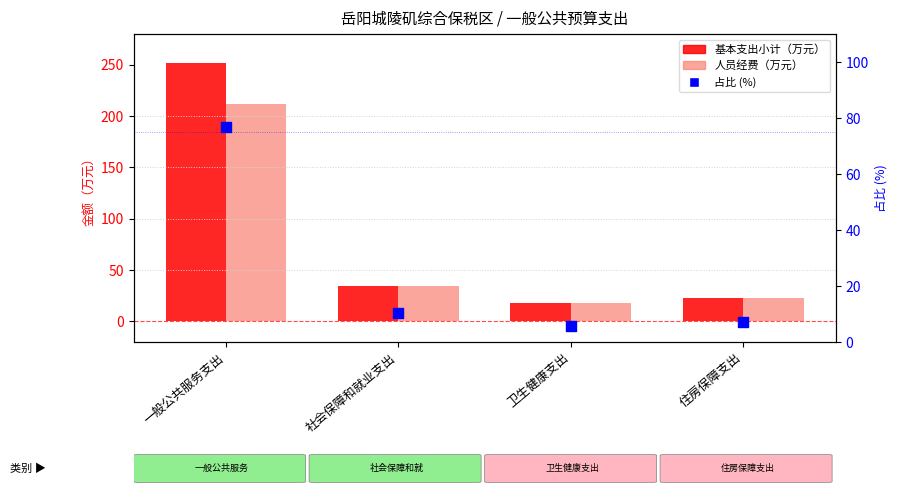

At how many categories does at least one series exceed 161?

1